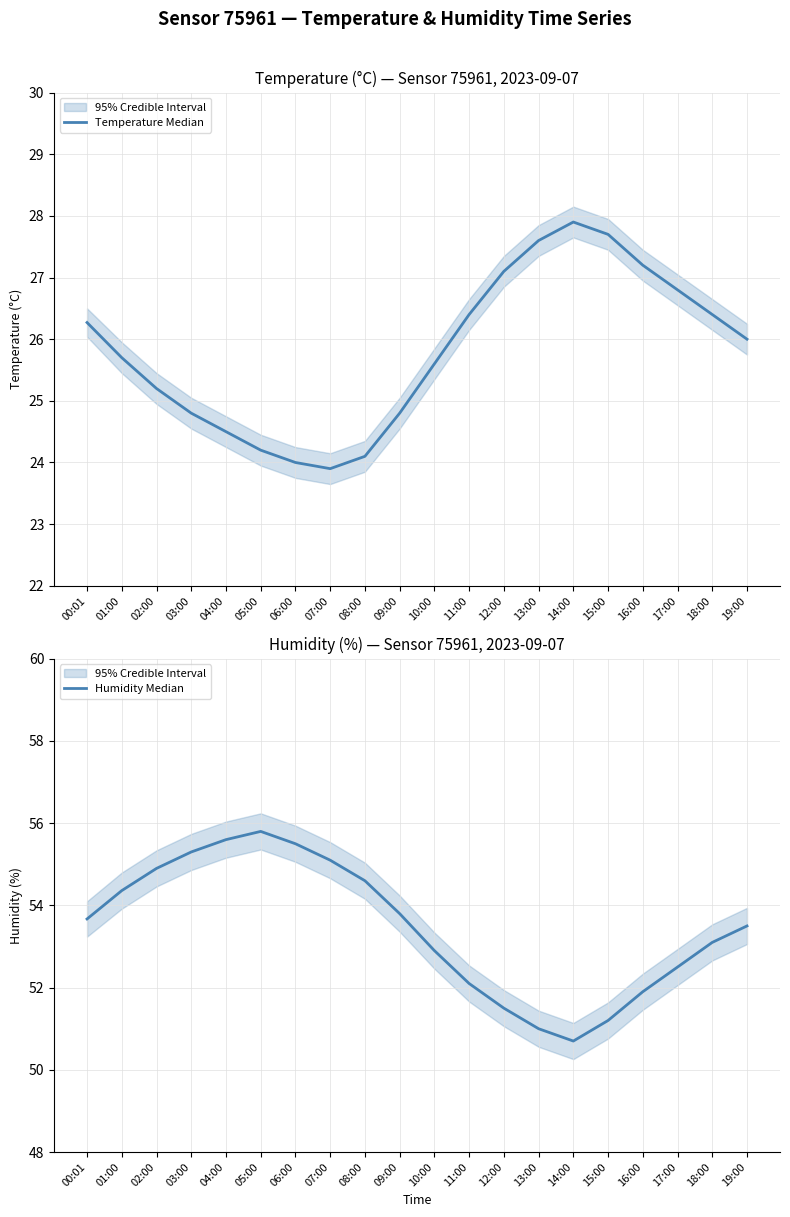

List the series in order of their overall mean, highest first.

Humidity Median, Temperature Median